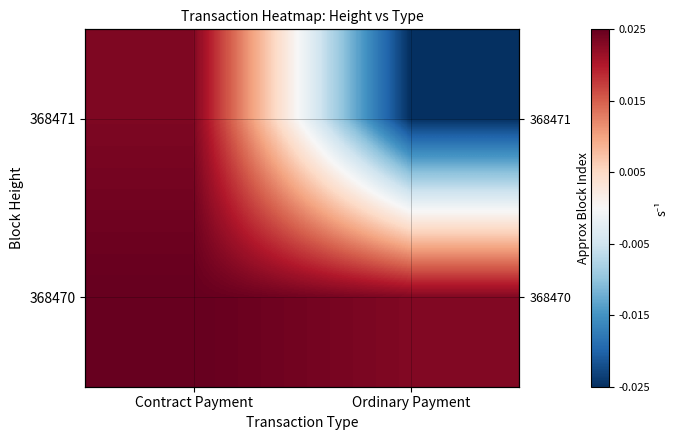

Which has a higher value, Ordinary Payment or Contract Payment?

Contract Payment